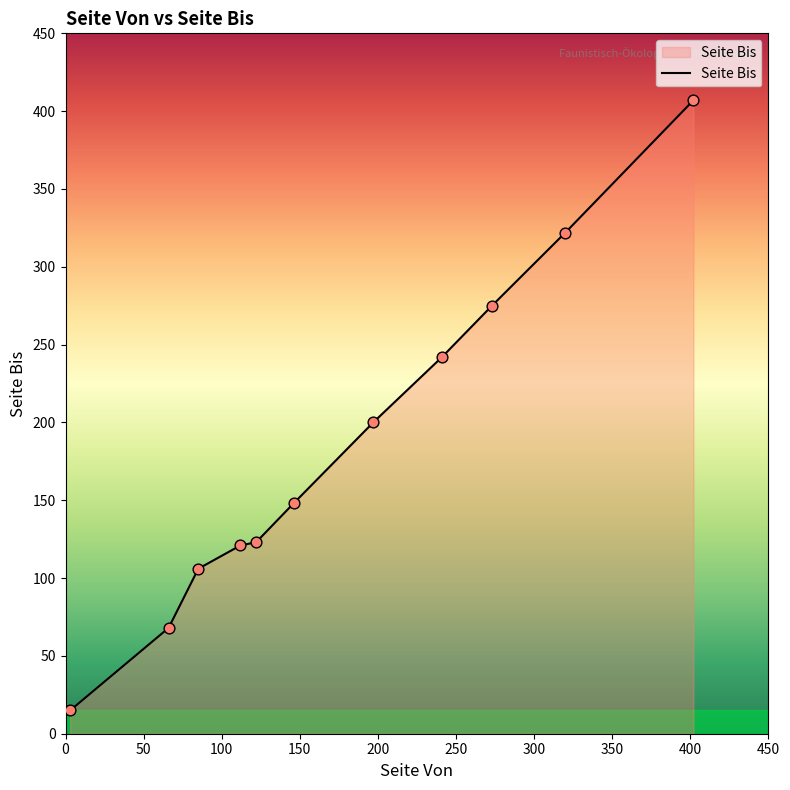

What is the difference between the maximum and minimum values?

392